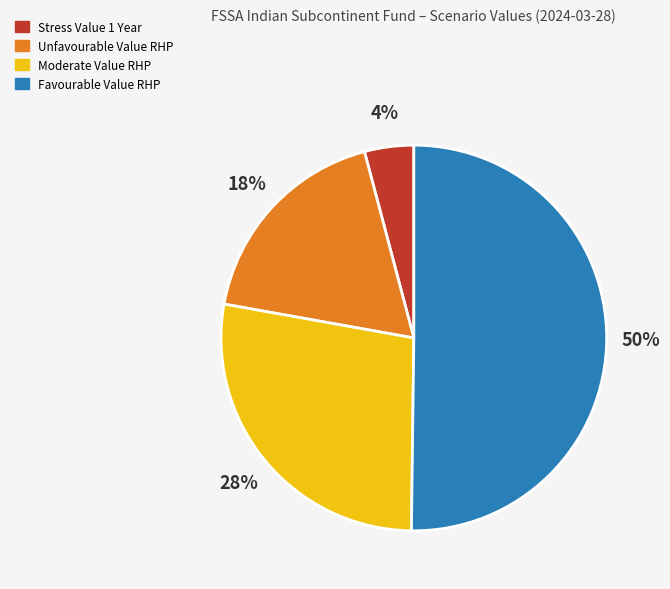

To the nearest percent, what is the difference between the largest and smallest slice percentages?

46%